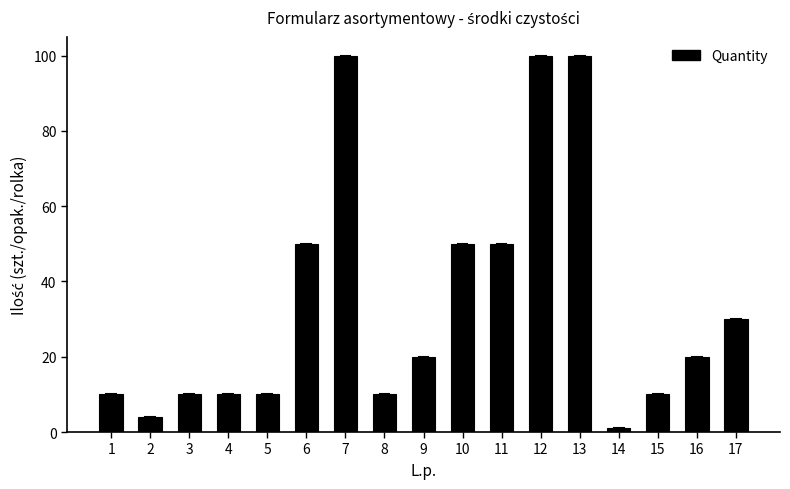

Which label corresponds to the smallest value in the chart?

14